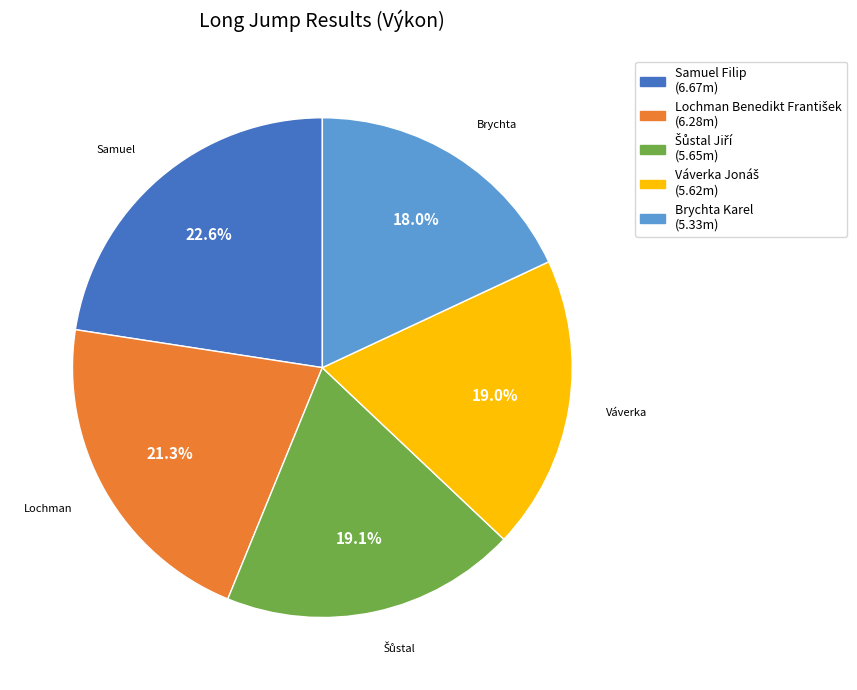

Does any single category account for the majority?

No